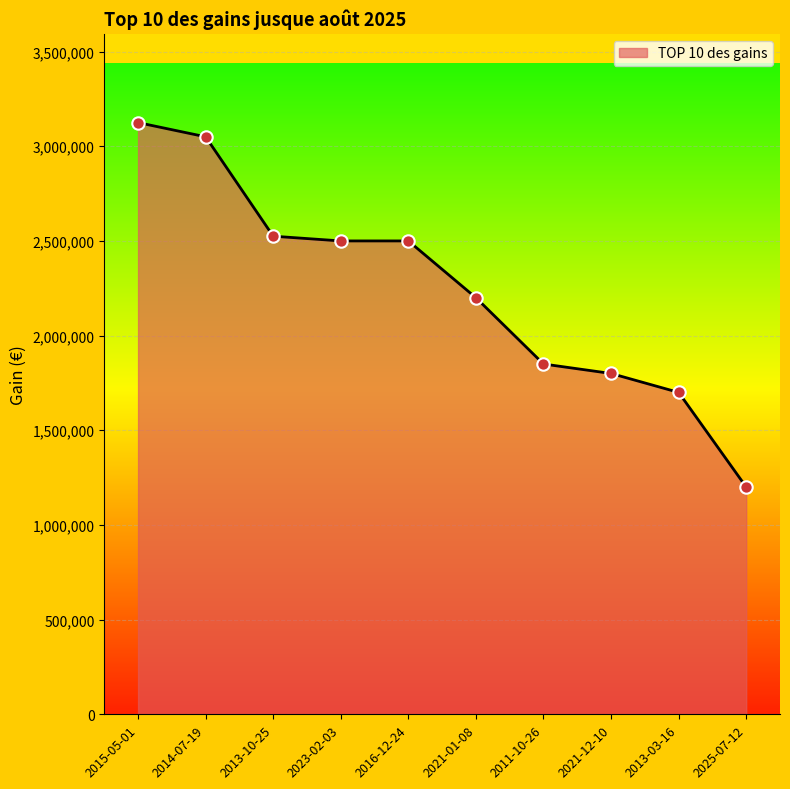

What is the change in value from 2021-01-08 to 2025-07-12?

-1000000